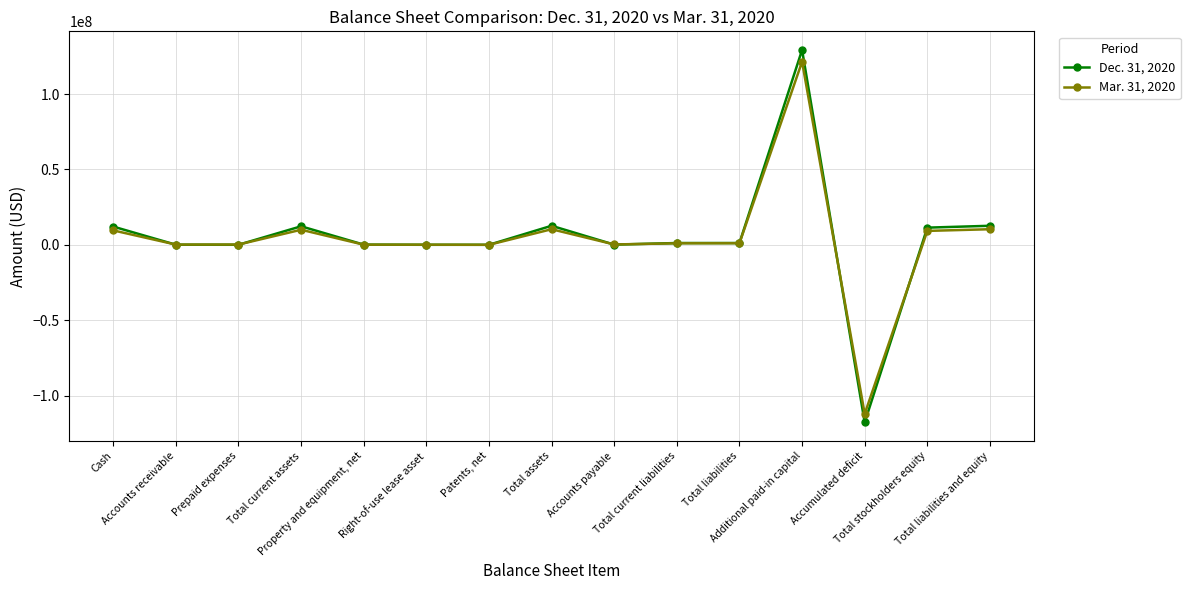

What is the smallest value displayed?

-117650120